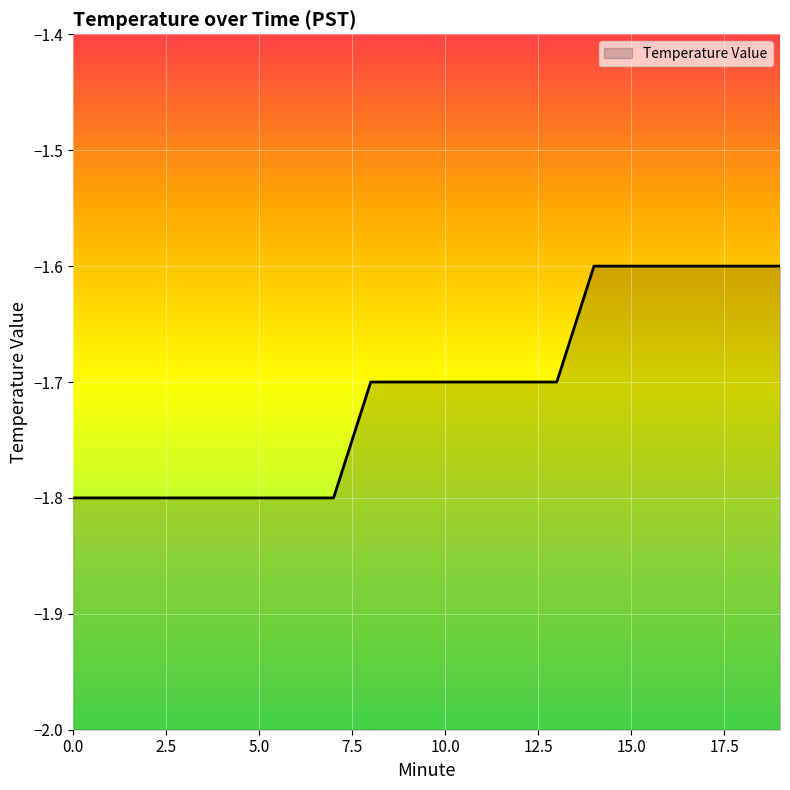

What is the average value?

-1.7